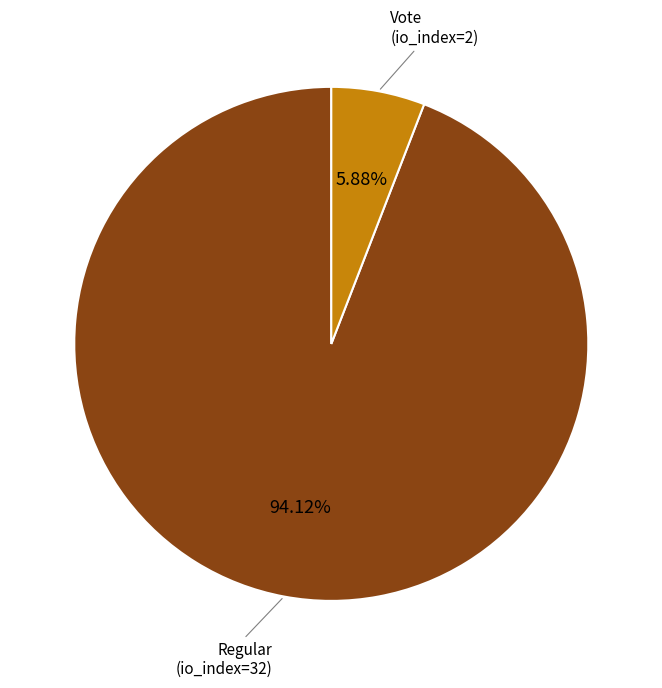

Is there a majority slice in this chart?

Yes